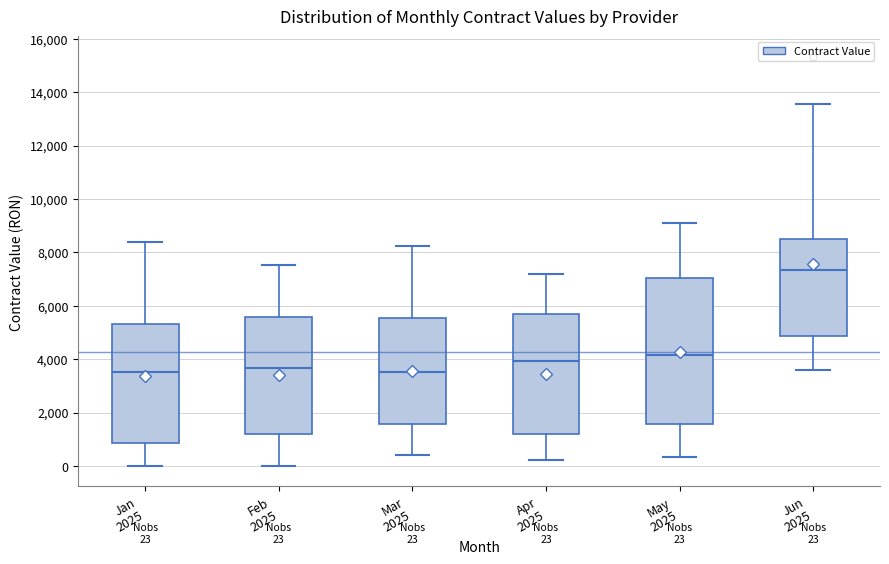

Comparing the boxes themselves (not the whiskers), which one is the tallest?

May 2025